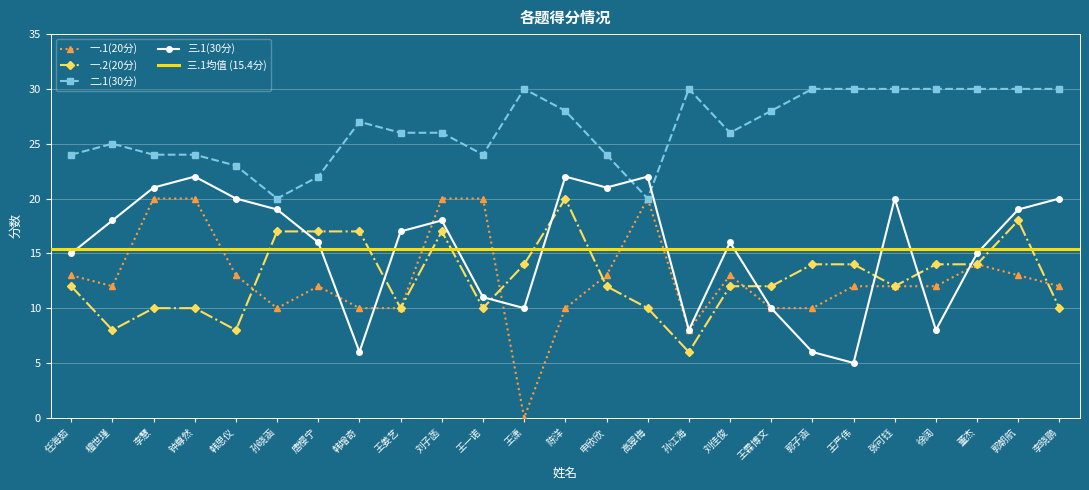

Is the value of 一.2(20分) at 陈洋 greater than the value of 一.1(20分) at 李晓鹏?

Yes